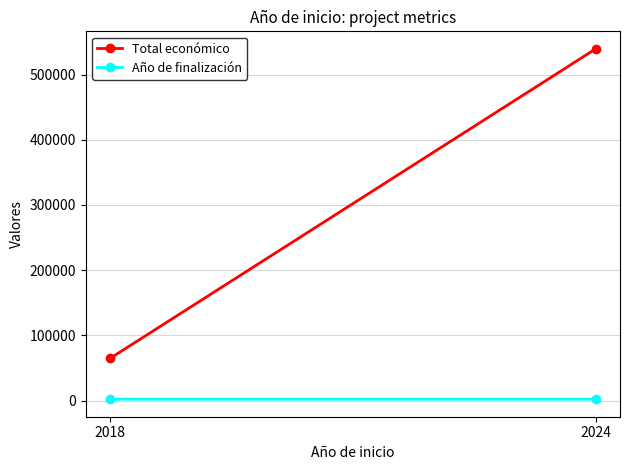

At which category is the sum across all series the highest?

2024